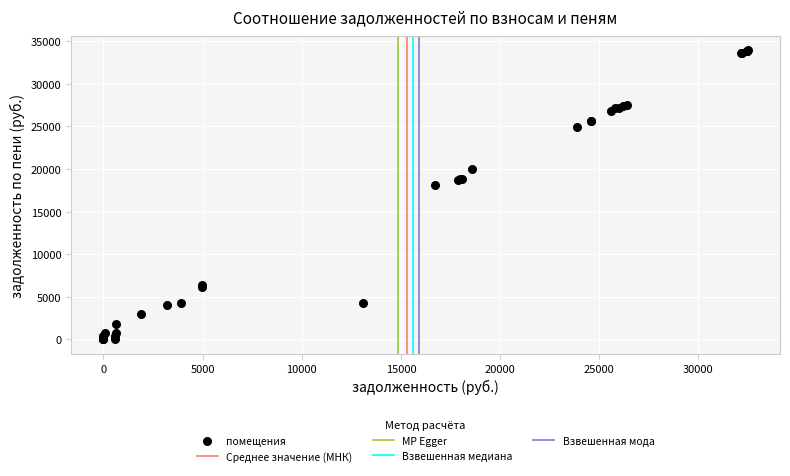

What Y value in the scatter plot is closest to 16957?

18131.8